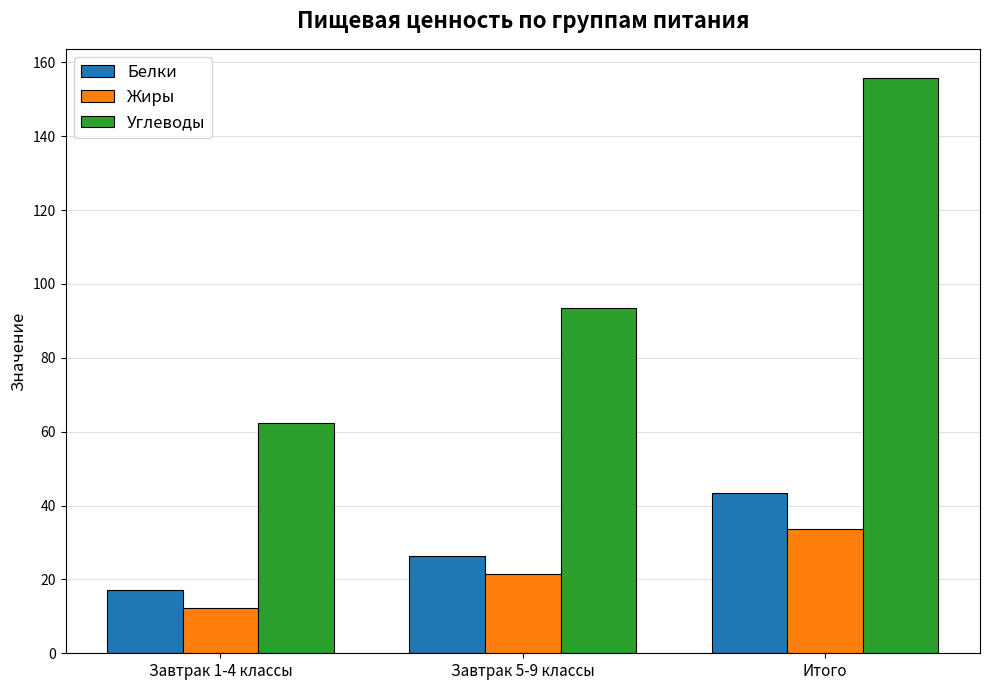

Between Завтрак 1-4 классы and Завтрак 5-9 классы, which series saw the biggest shift?

Углеводы